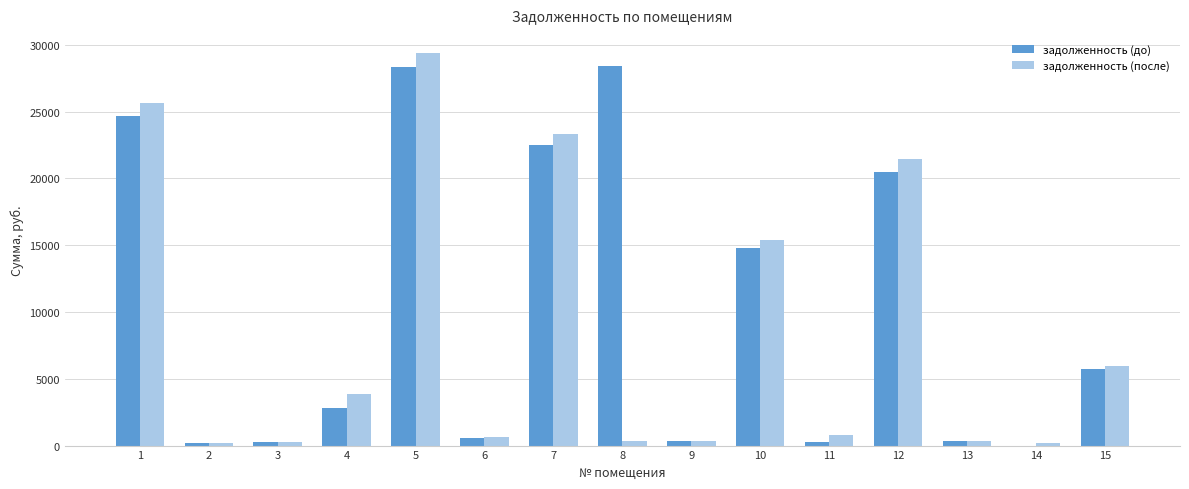

What are all the series names shown in the legend?

задолженность (до), задолженность (после)